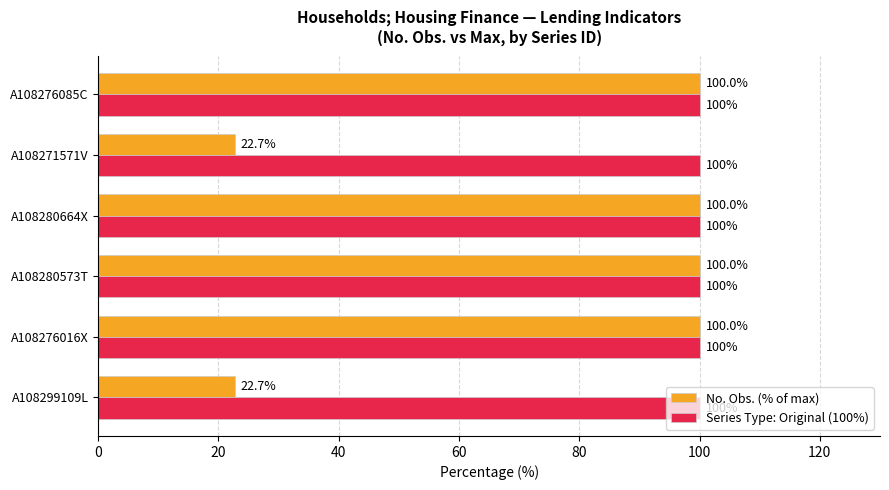

List the series in order of their overall mean, lowest first.

No. Obs. (% of max), Series Type: Original (100%)